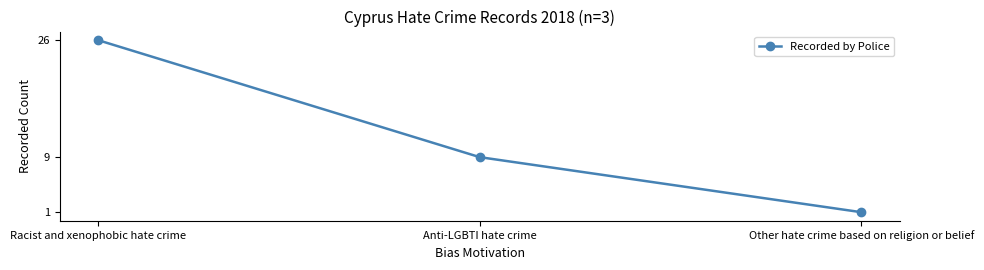

Rank the categories by value from highest to lowest.

Racist and xenophobic hate crime, Anti-LGBTI hate crime, Other hate crime based on religion or belief